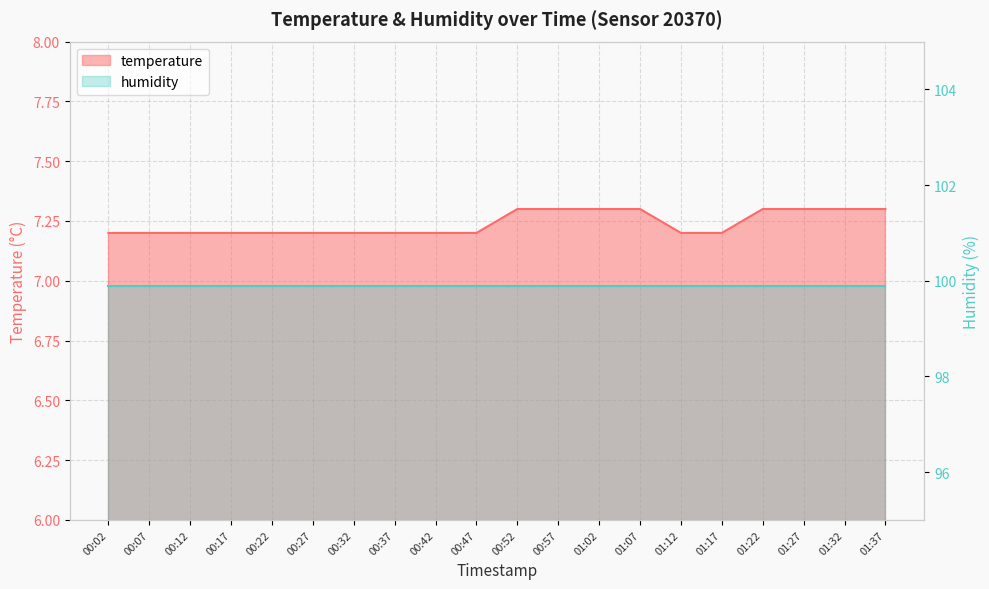

True or false: the data shows 3.6 at 00:57.

False